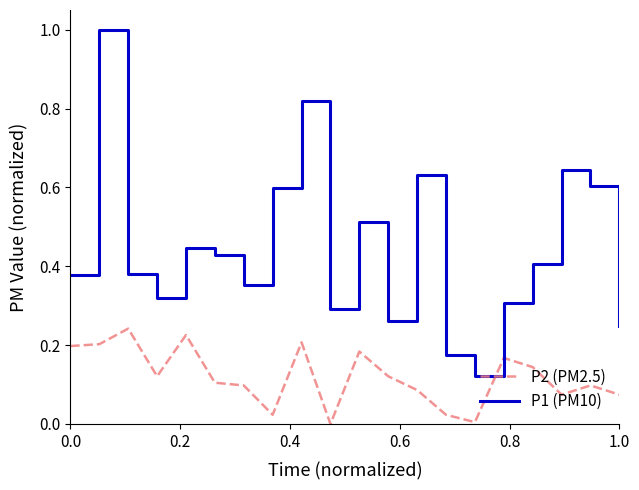

True or false: P2 (PM2.5) and P1 (PM10) cross at least once.

False